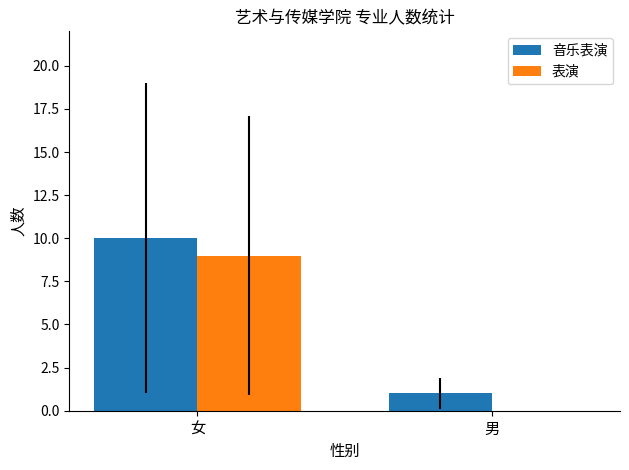

What are all the series names shown in the legend?

音乐表演, 表演